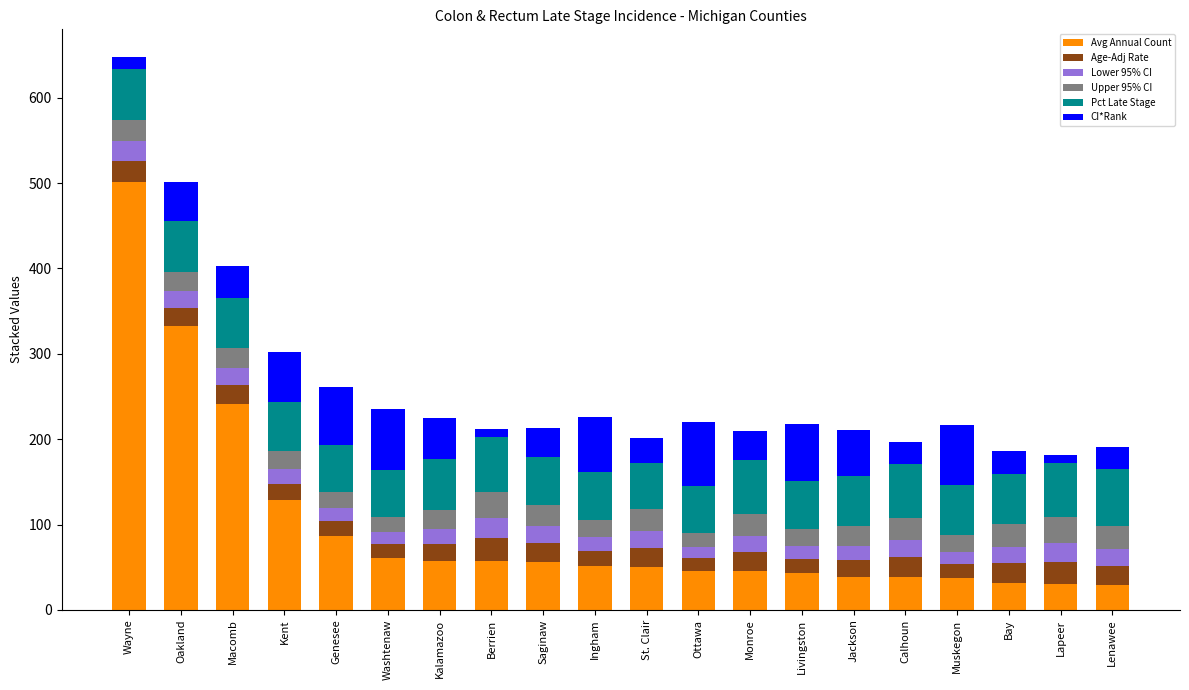

Count the number of data series in this chart.

6